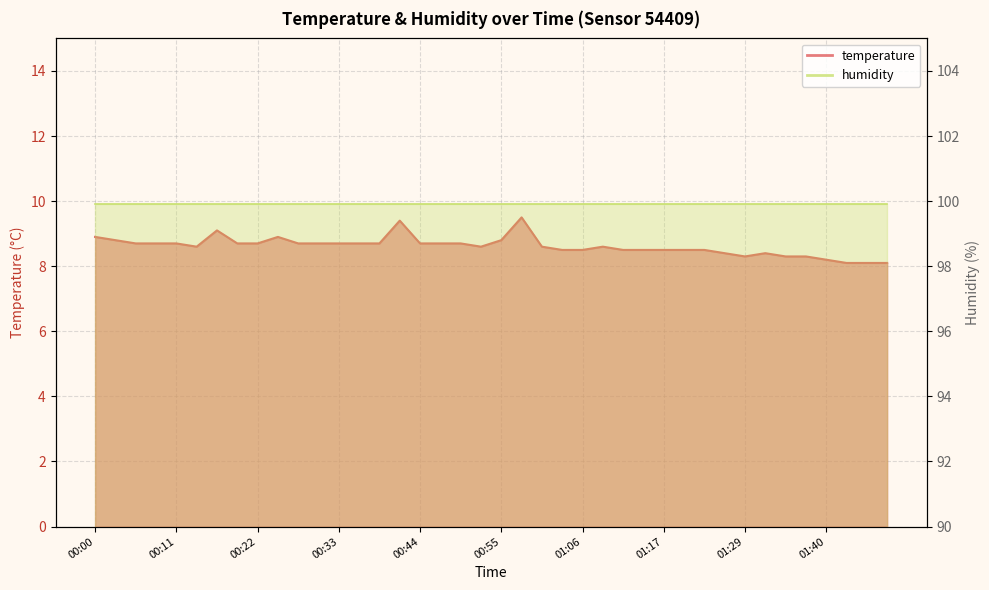

List the labels in order of value, smallest first.

01:46, 01:49, 01:52, 01:40, 01:29, 01:34, 01:37, 01:26, 01:31, 01:04, 01:06, 01:12, 01:15, 01:17, 01:20, 01:23, 00:14, 00:53, 01:01, 01:09, 00:06, 00:08, 00:11, 00:19, 00:22, 00:28, 00:30, 00:33, 00:36, 00:39, 00:44, 00:47, 00:50, 00:03, 00:55, 00:00, 00:25, 00:17, 00:42, 00:58